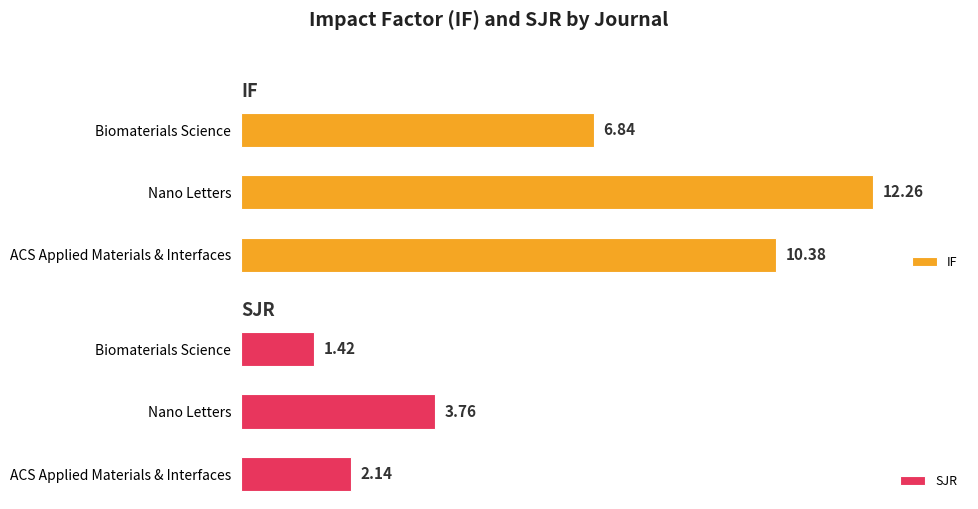

Where is IF nearest to the value 9?

ACS Applied Materials & Interfaces